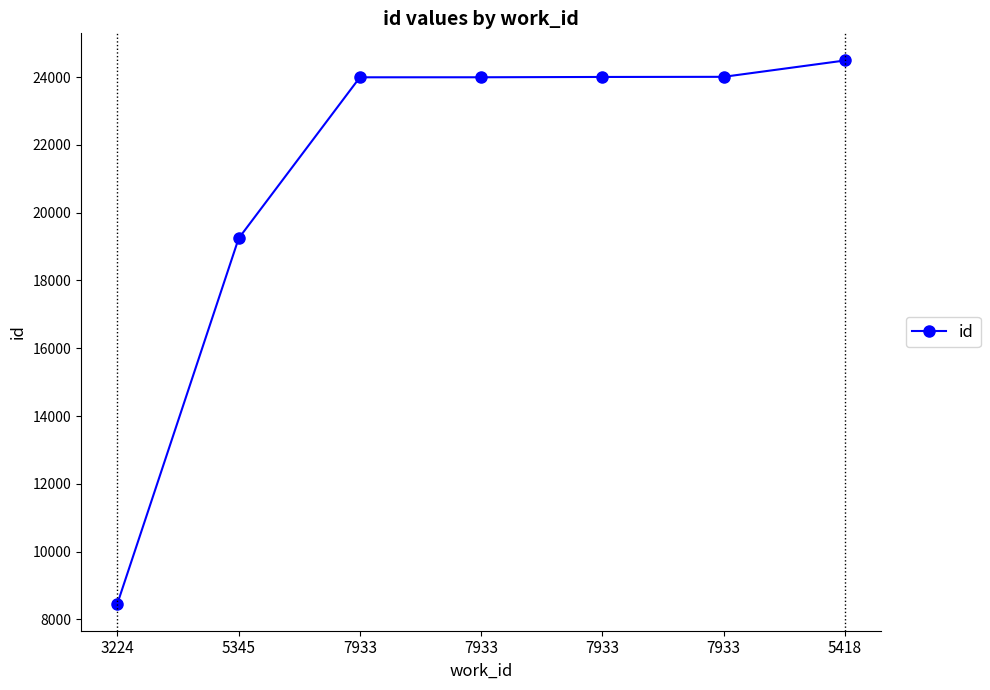

At which label is the value closest to 16478?

5345